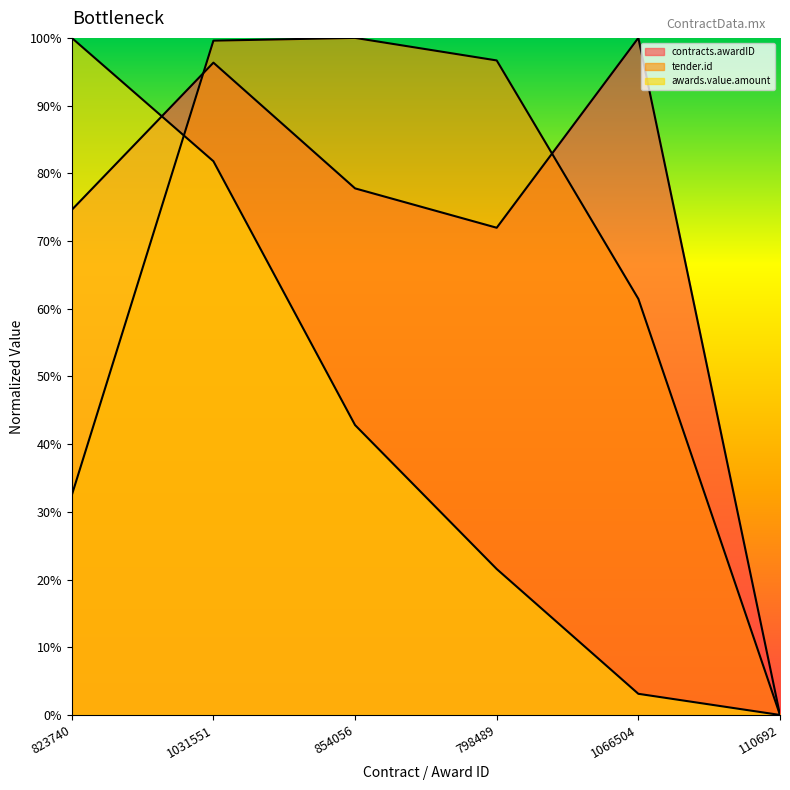

Which series has the largest range (max minus min)?

contracts.awardID